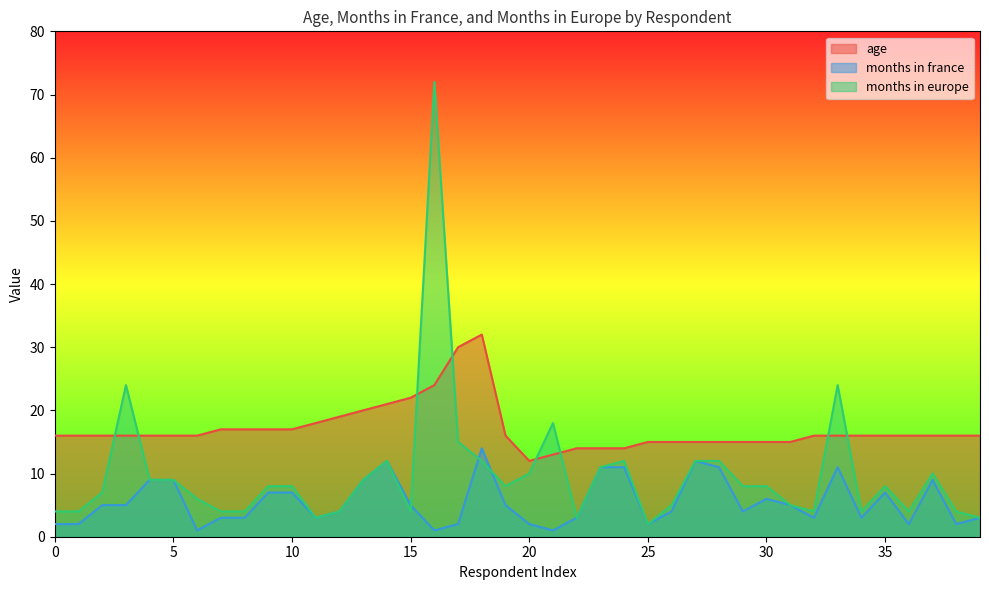

What is the sum of all months in france values?

220